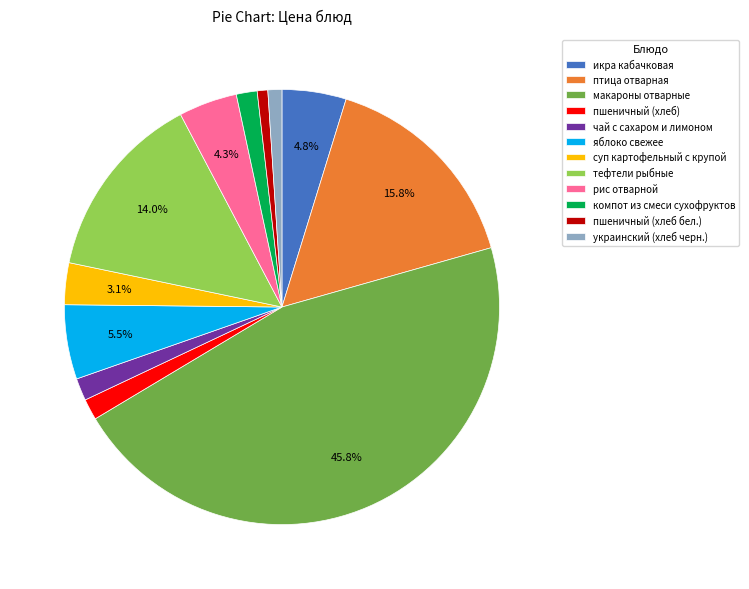

Which has a higher value, рис отварной or пшеничный (хлеб)?

рис отварной